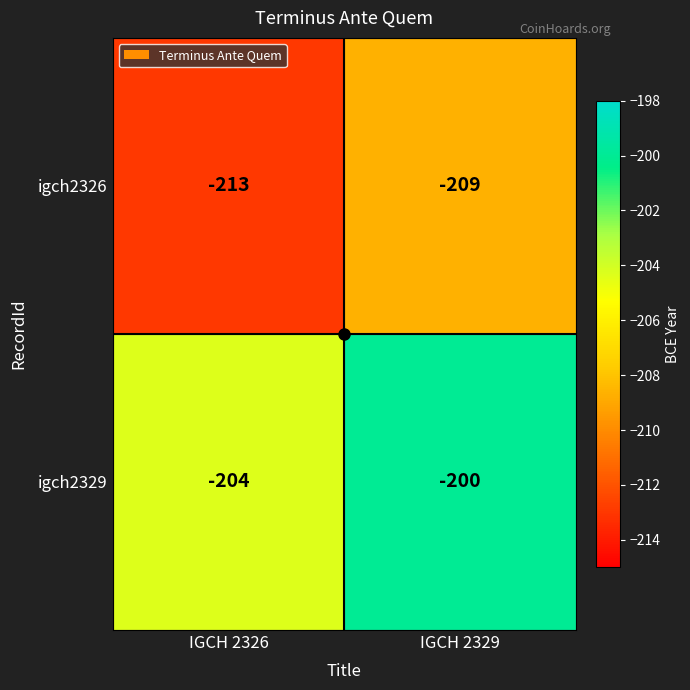

What is the spread (max minus min) of values at IGCH 2329?

9